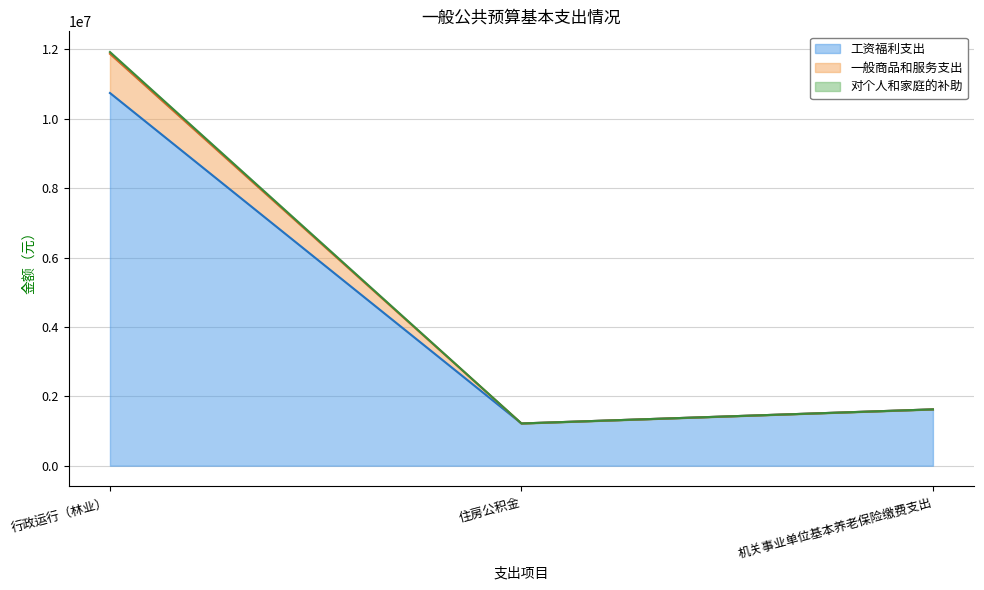

How many categories are shown in the chart?

3